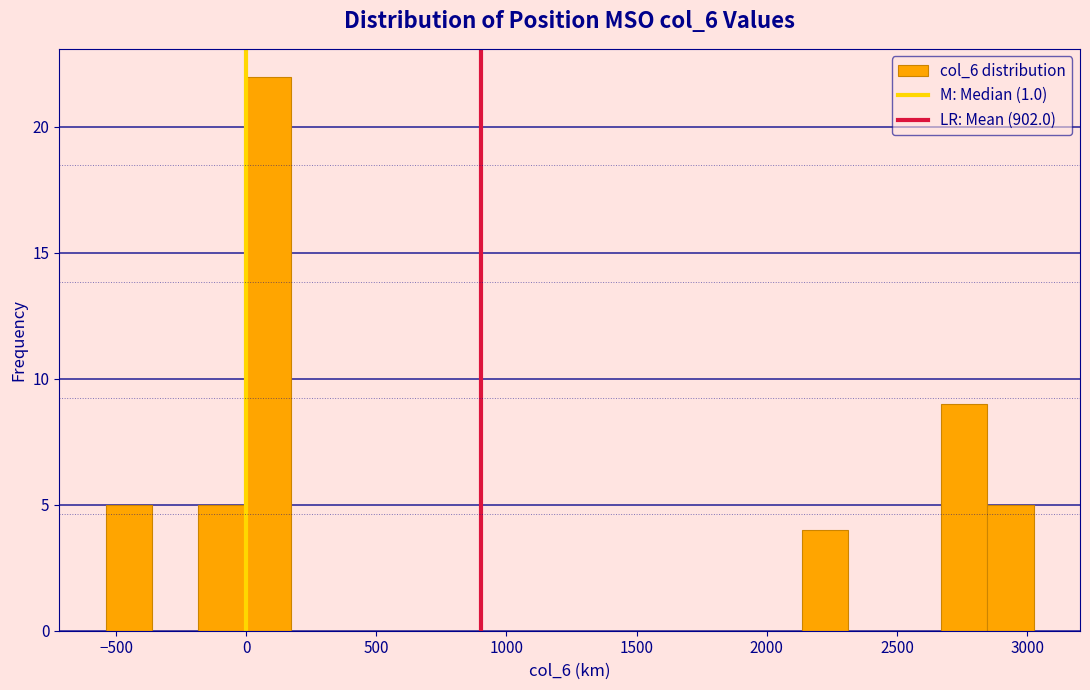

Read against the x-axis, roughly where is the centre of the tallest bar?

100